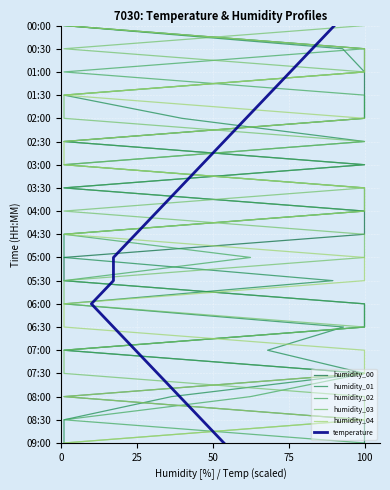

Count the number of categories in the chart.

19